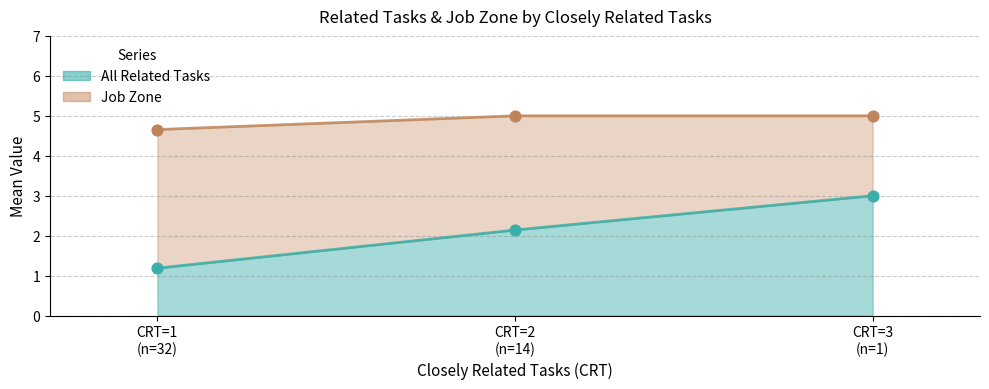

Between CRT=3 (n=1) and CRT=1 (n=32), which is larger?

CRT=3 (n=1)